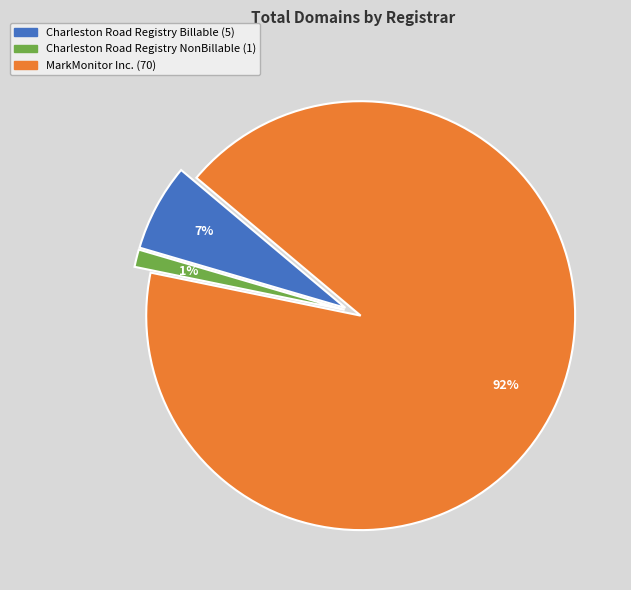

Rank the categories by value from highest to lowest.

MarkMonitor Inc., Charleston Road Registry Billable, Charleston Road Registry NonBillable